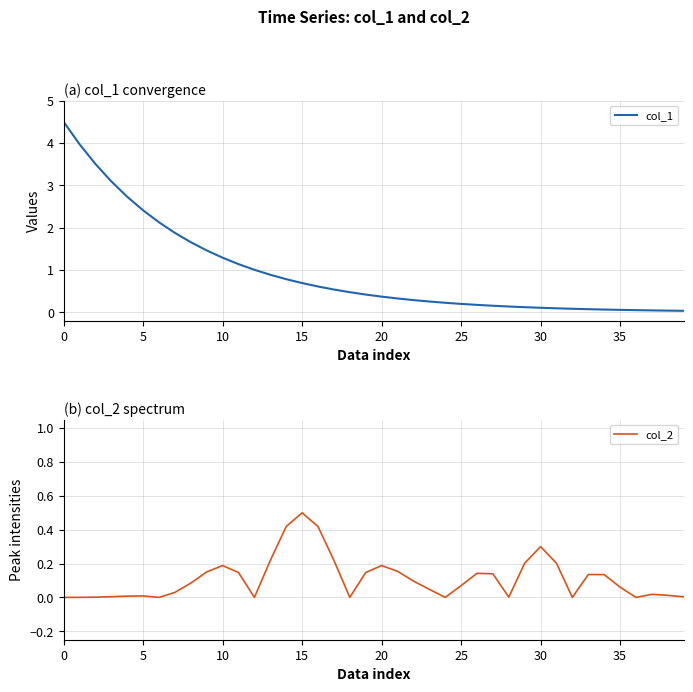

Which series ends up on top after the final intersection of col_1 and col_2?

col_1